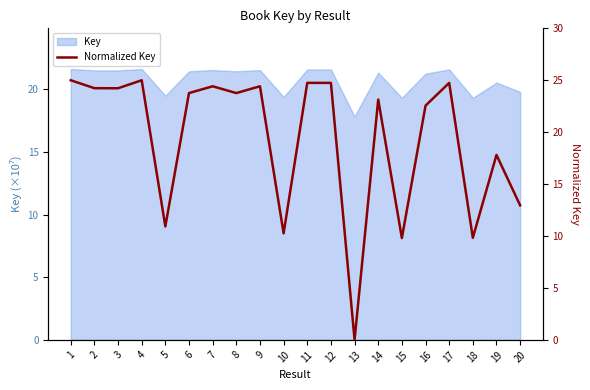

Where is the first local minimum?

3